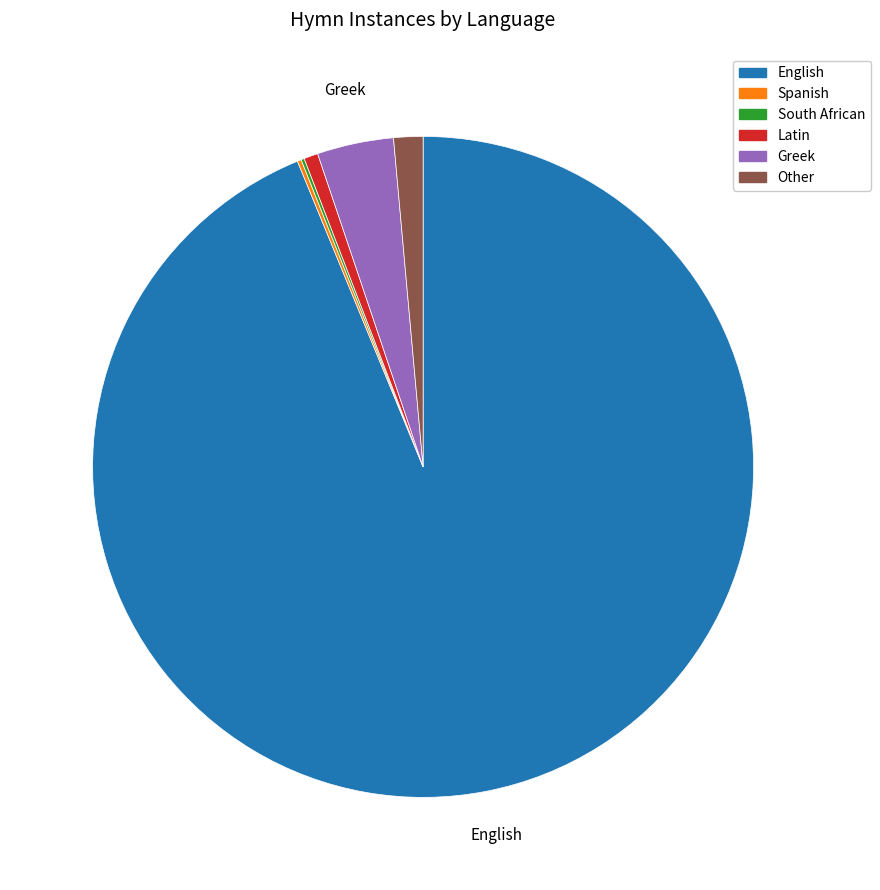

What is the ratio of the value at Other to the value at Latin?

2.1